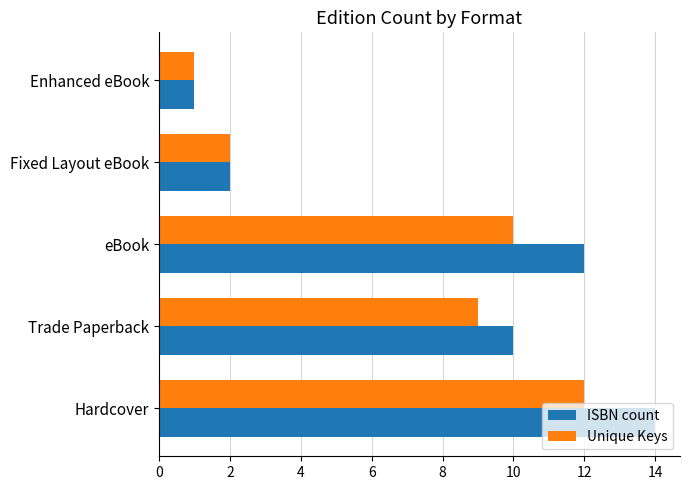

List the series in order of their overall mean, lowest first.

Unique Keys, ISBN count